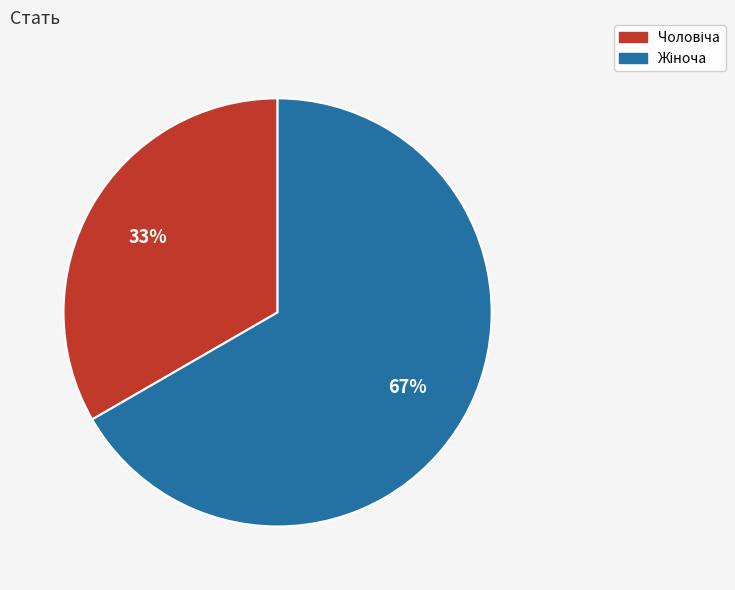

To the nearest percent, what is the average slice percentage?

50%